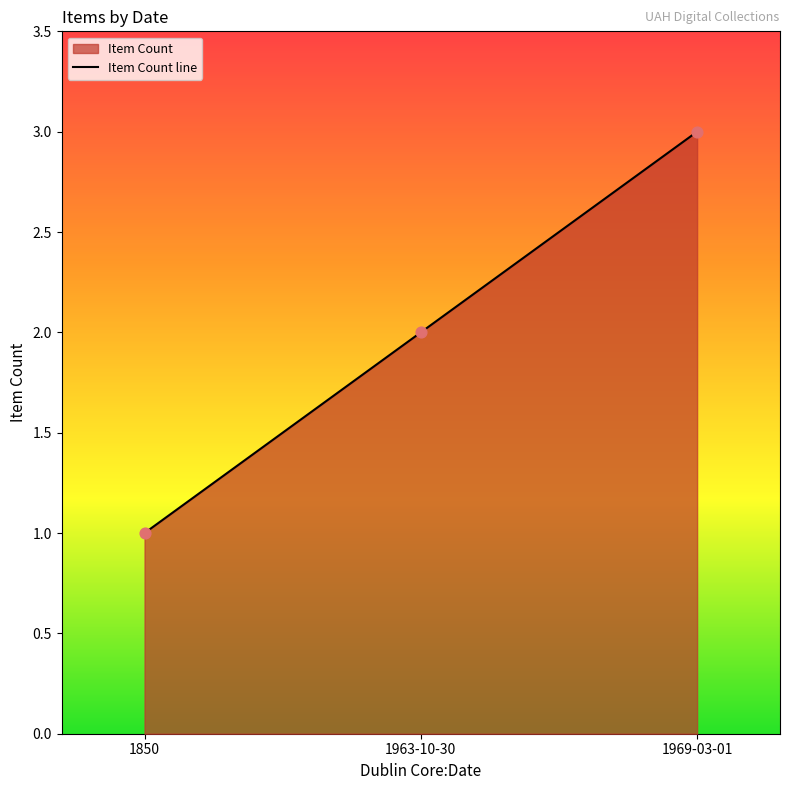

What is the change in value from 1850 to 1963-10-30?

+1